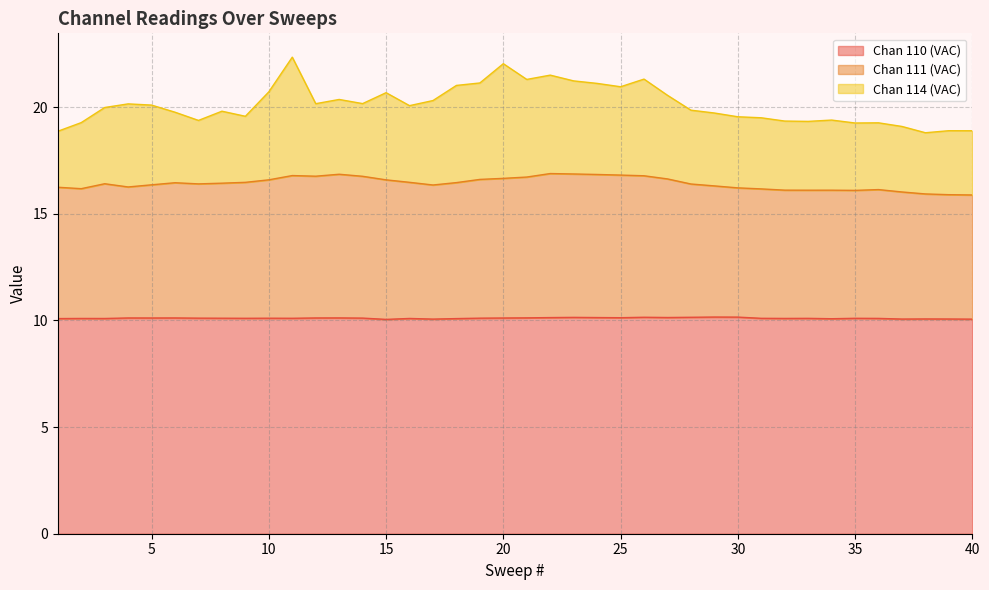

What is the minimum value for Chan 110 (VAC)?

10.0